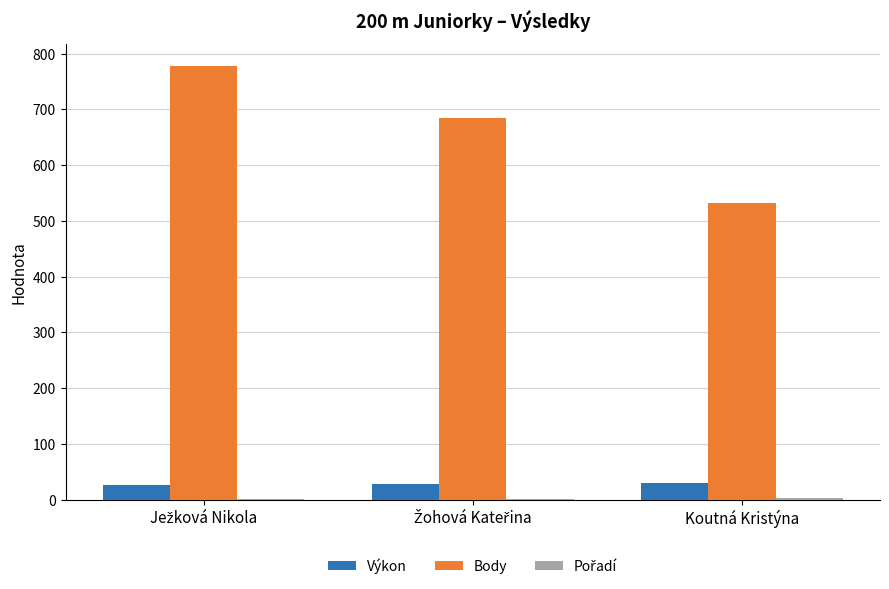

Which series has the widest spread of values?

Body